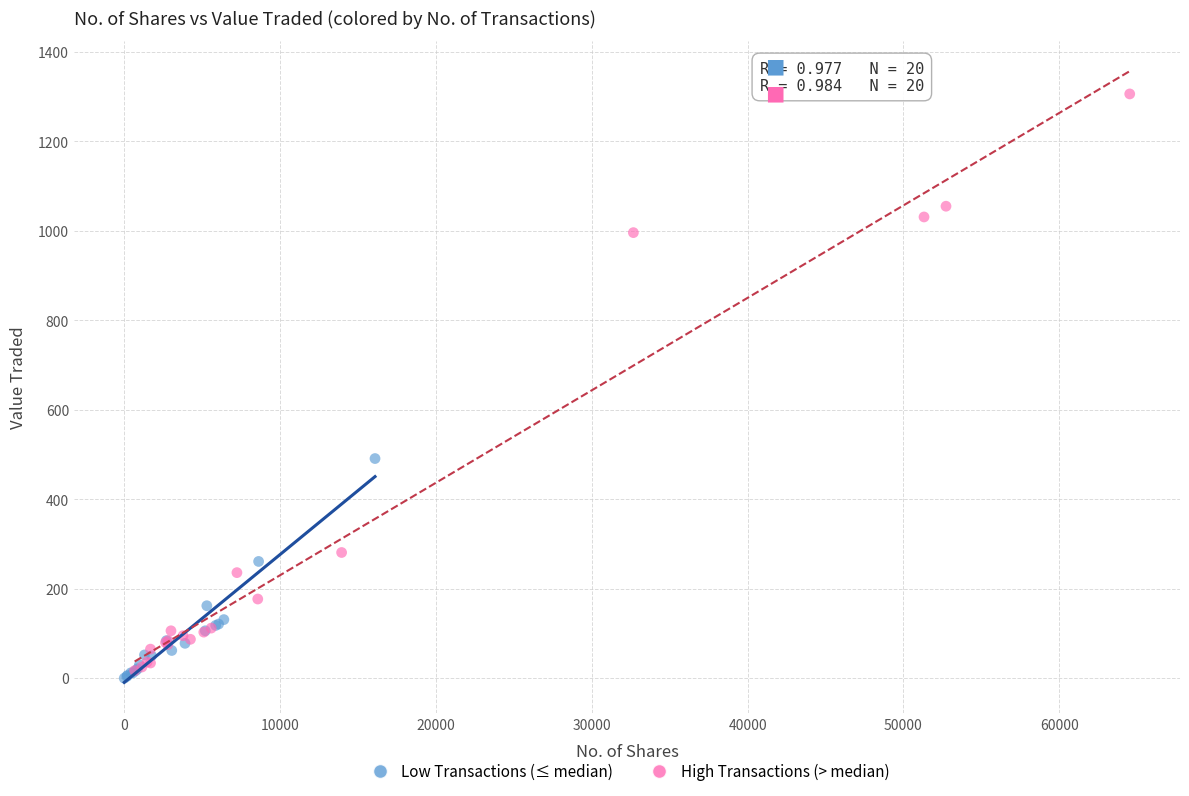

Which series reaches the maximum Y coordinate?

High Transactions (> median)